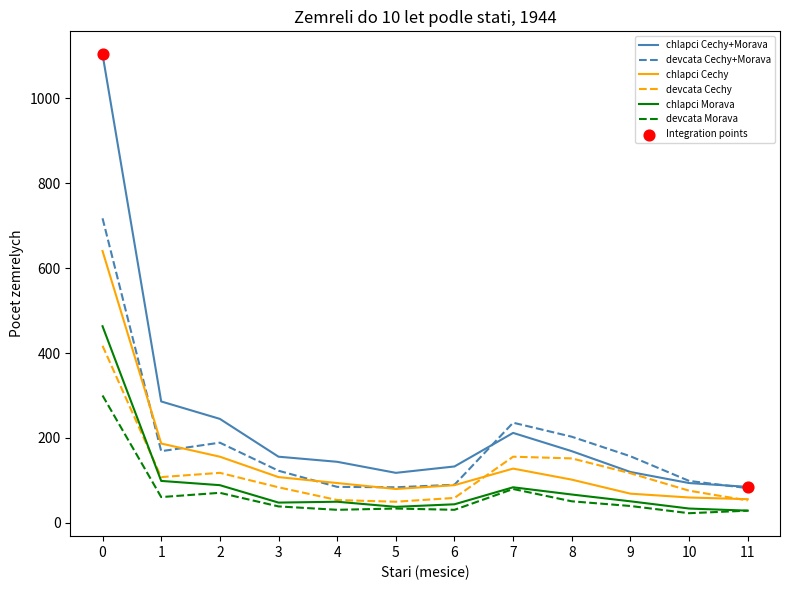

True or false: chlapci Cechy+Morava and chlapci Morava intersect in this chart.

False